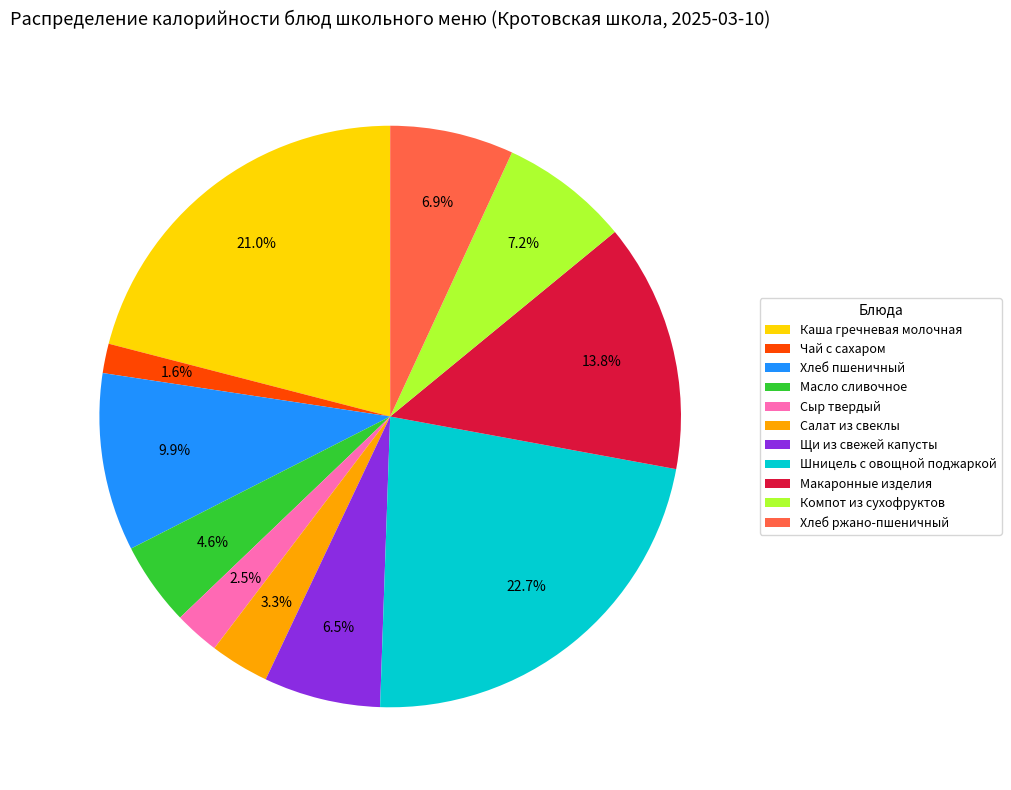

To the nearest percent, what is the average slice percentage?

9%